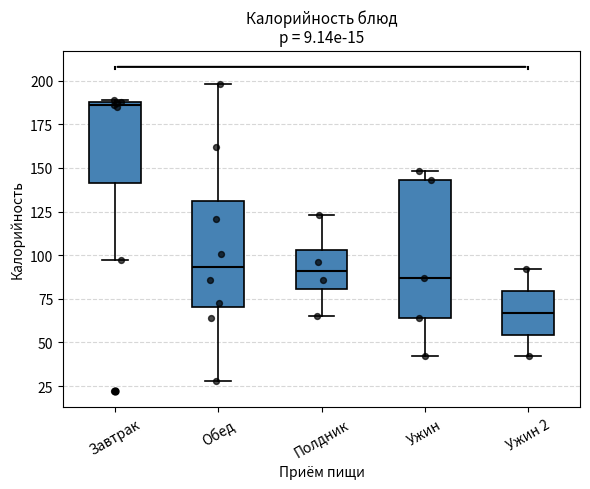

Which box's median line is the lowest?

Ужин 2